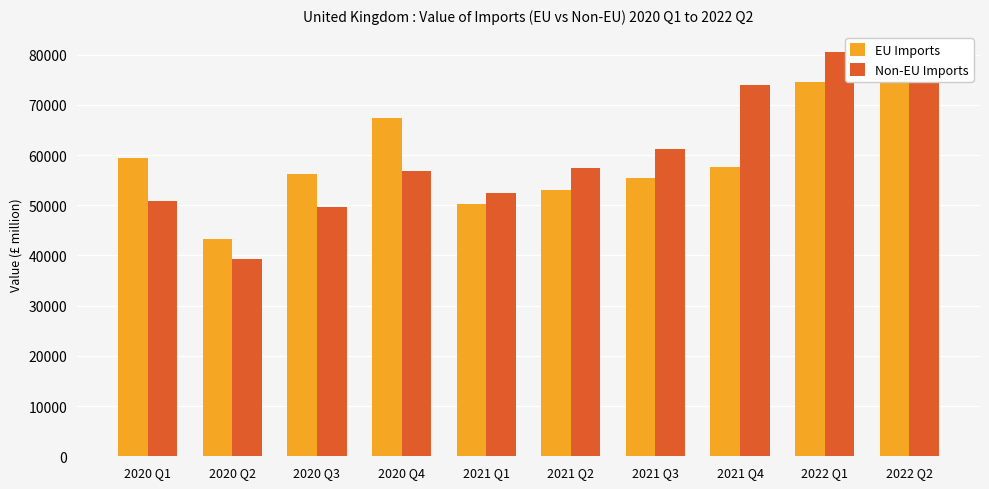

What is the label of the 6th bar from the right?

2021 Q1